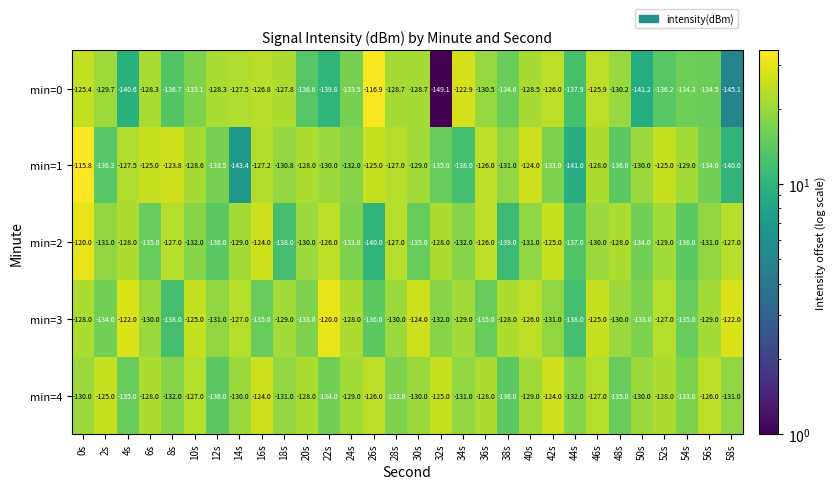

At 56s, list the series in order from largest to smallest.

min=4, min=3, min=2, min=1, min=0